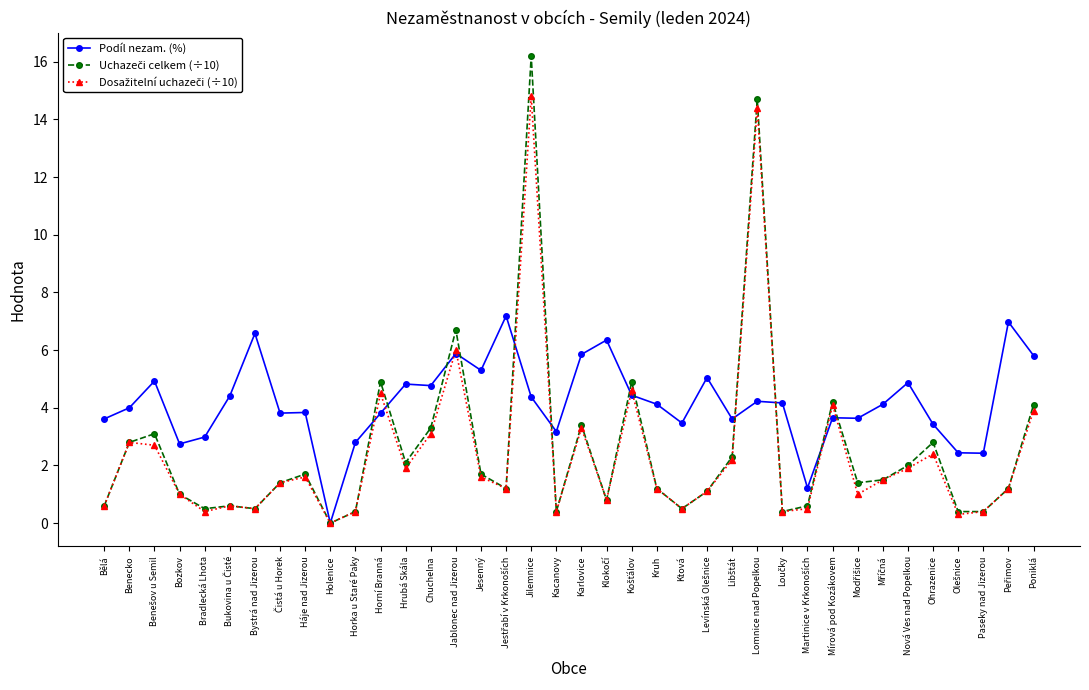

True or false: Podíl nezam. (%) has more than 0 interior local peaks.

True